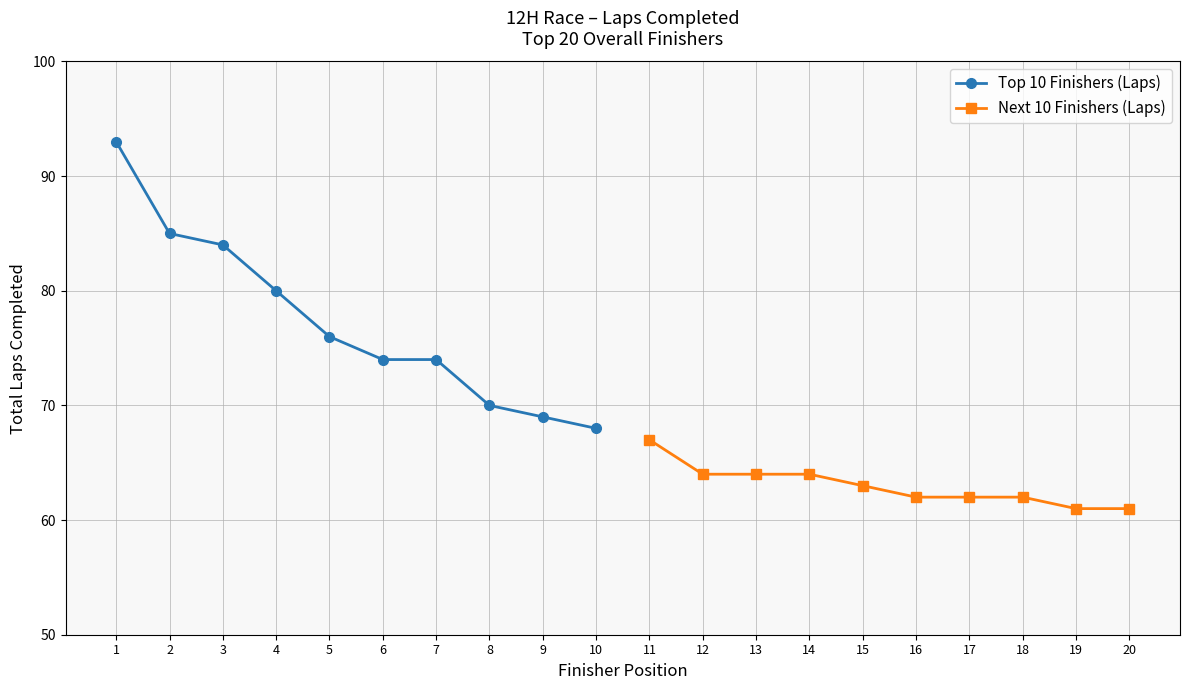

Is this an area chart (filled region under the line)?

No